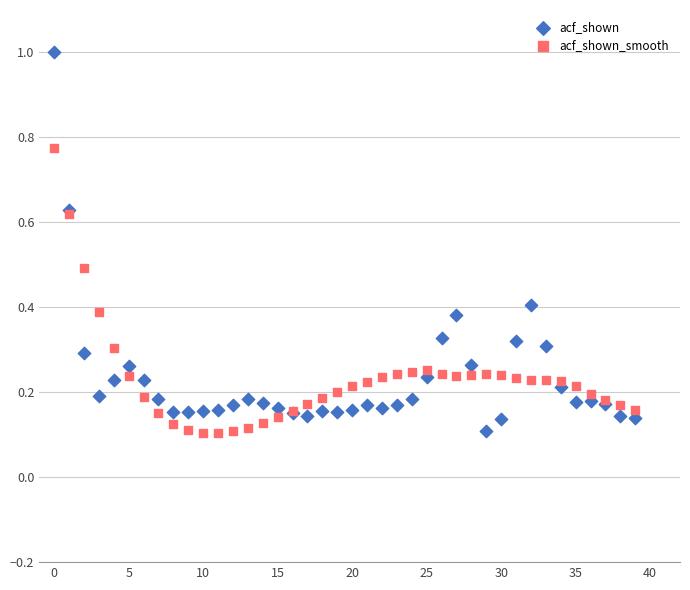

What are all the series names shown in the legend?

acf_shown, acf_shown_smooth